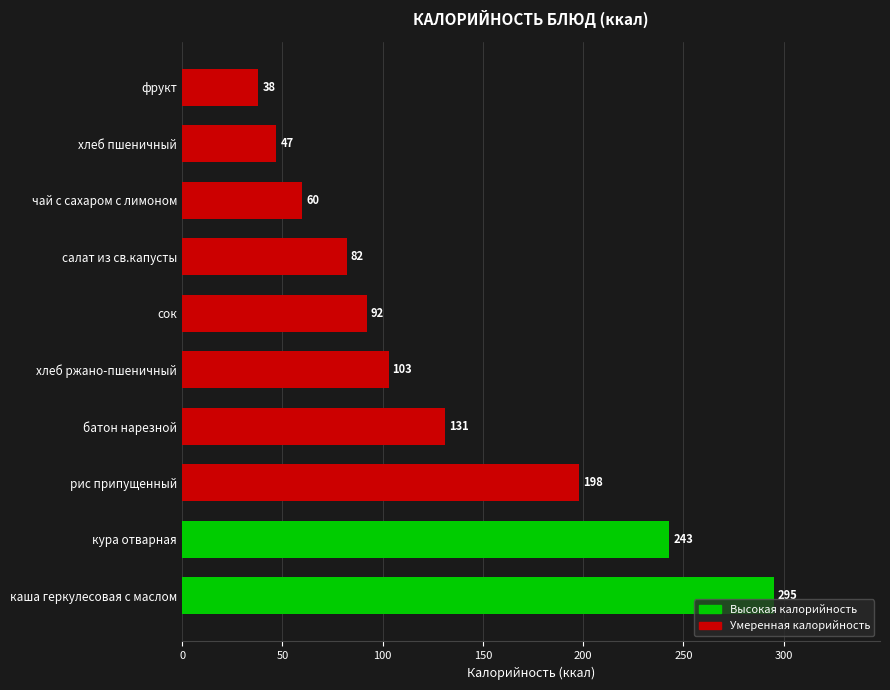

Rank the categories by value from highest to lowest.

каша геркулесовая с маслом, кура отварная, рис припущенный, батон нарезной, хлеб ржано-пшеничный, сок, салат из св.капусты, чай с сахаром с лимоном, хлеб пшеничный, фрукт